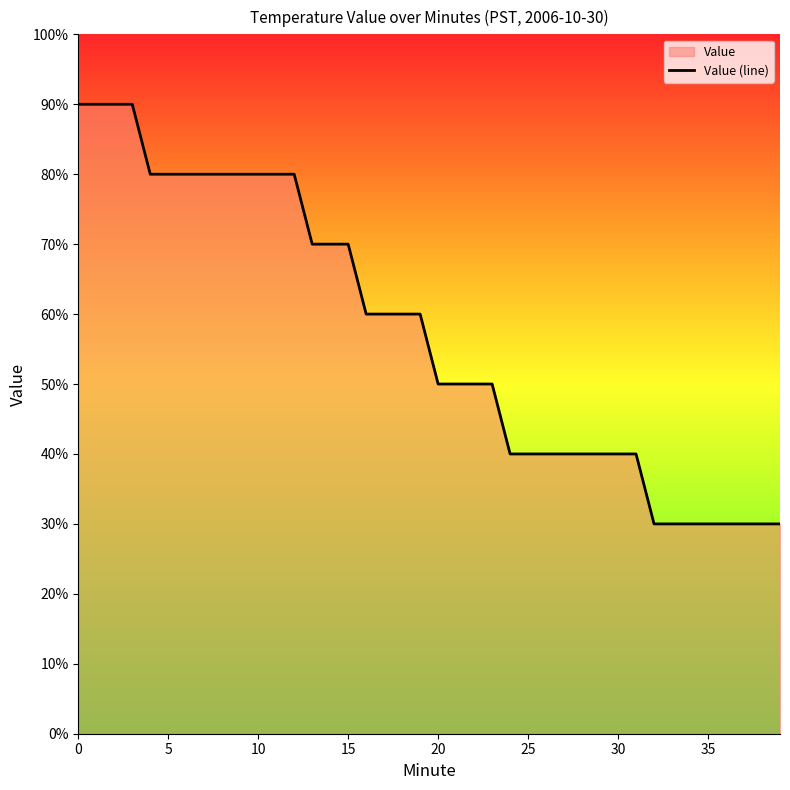

What is the greatest value displayed?

0.9